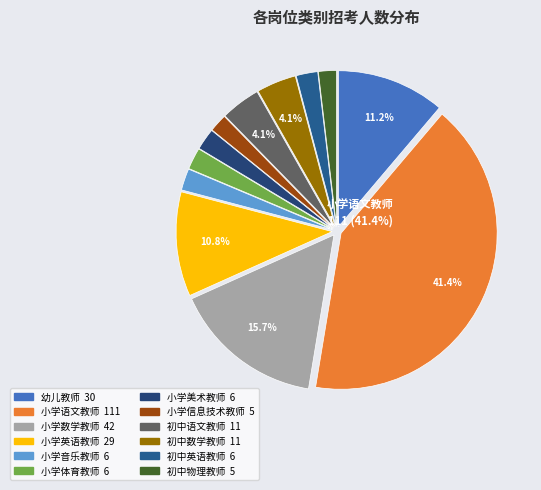

Which category has the biggest portion of the pie?

小学语文教师